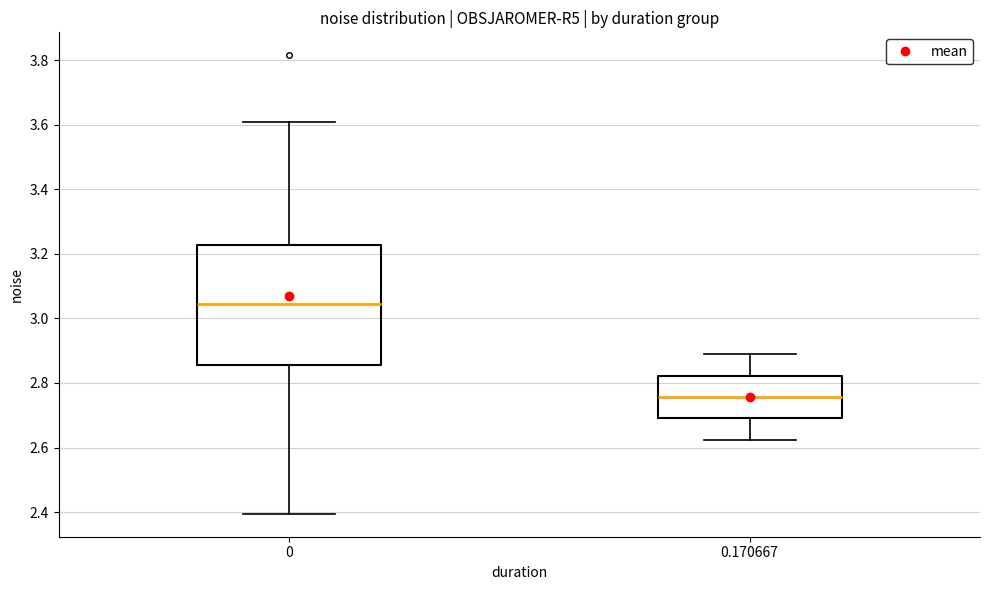

Where does the lower whisker of the box at x = 0.170667 end on the y-axis? The values are not printed on the chart, so give them approximately, as read against the axis.

2.62